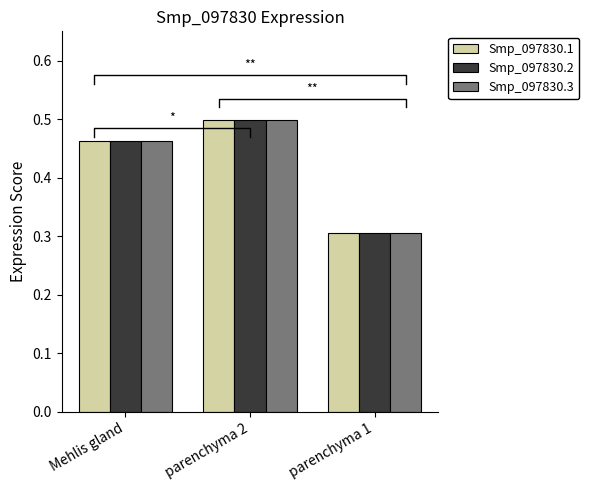

Rank the series at Mehlis gland from lowest to highest value.

Smp_097830.1, Smp_097830.2, Smp_097830.3